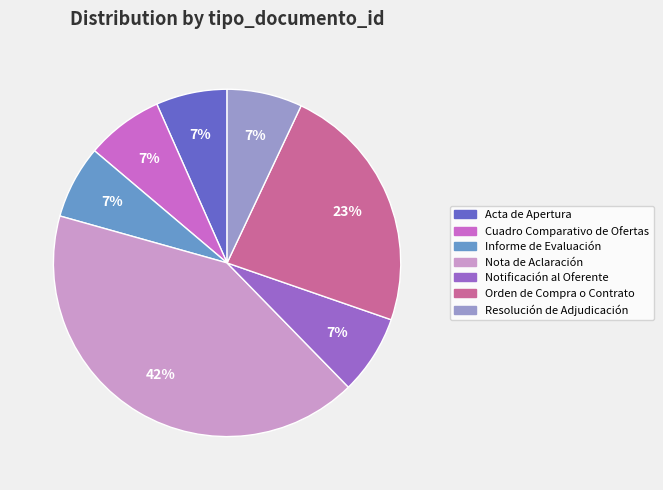

Is it true that Nota de Aclaración is 36% of the pie?

False